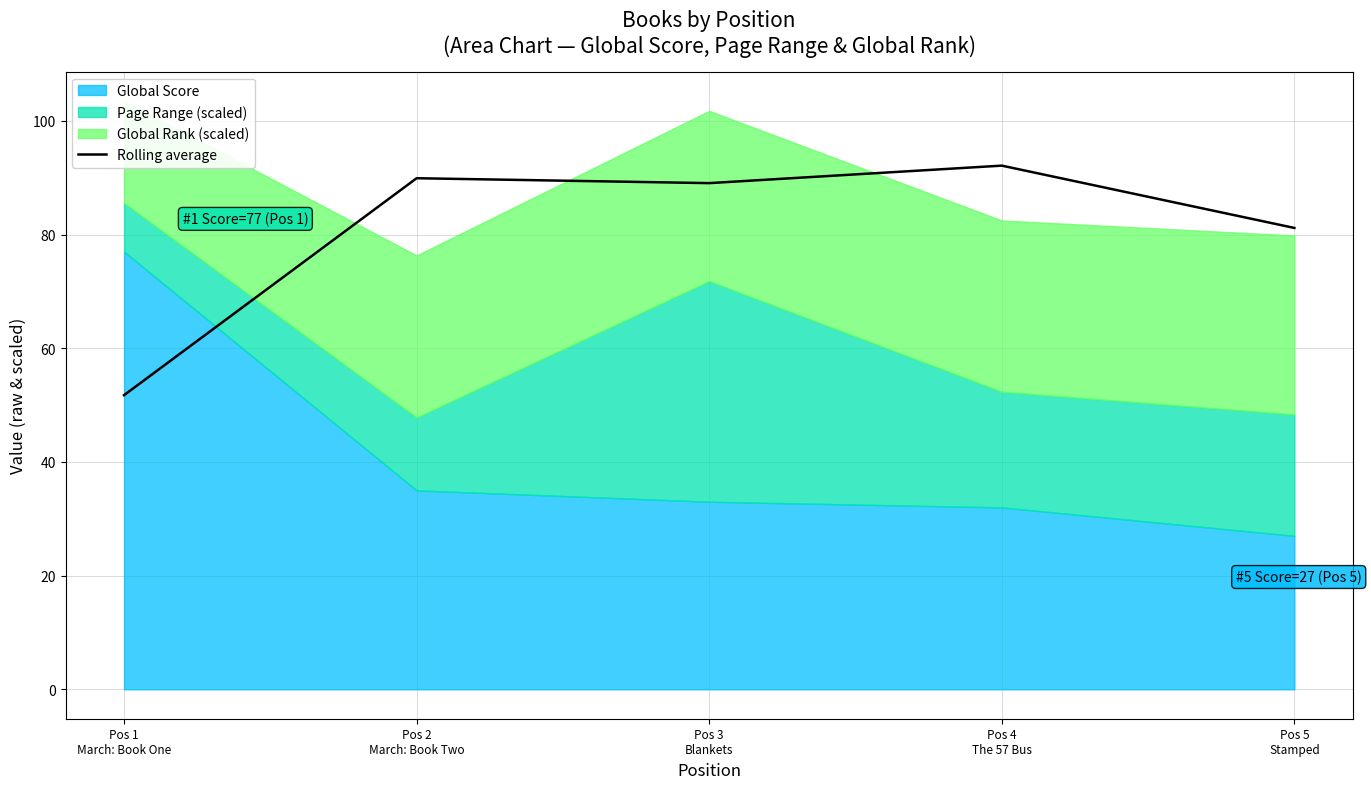

Where is the data nearest to the value 71?

Pos 5
Stamped